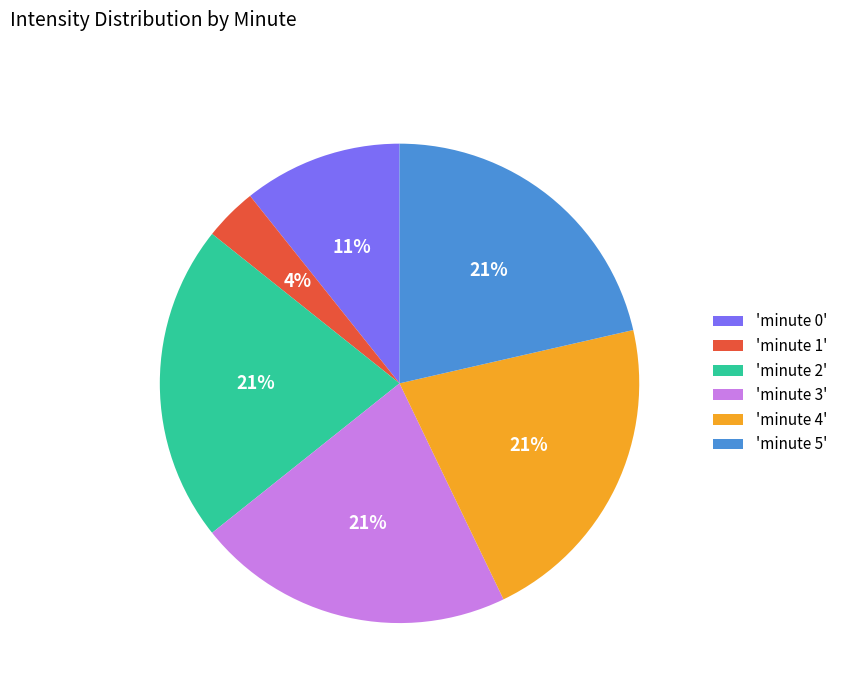

Is the sum of 'minute 1' and 'minute 2' greater than half?

No